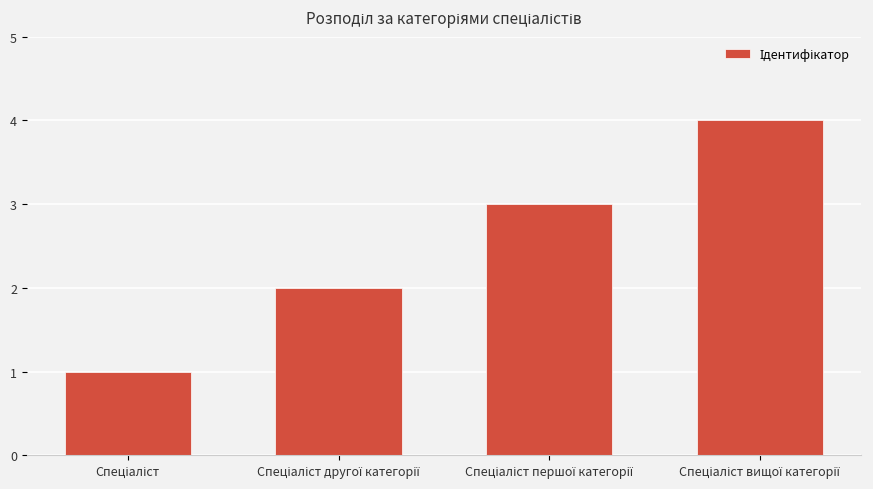

How many values are below 3?

2